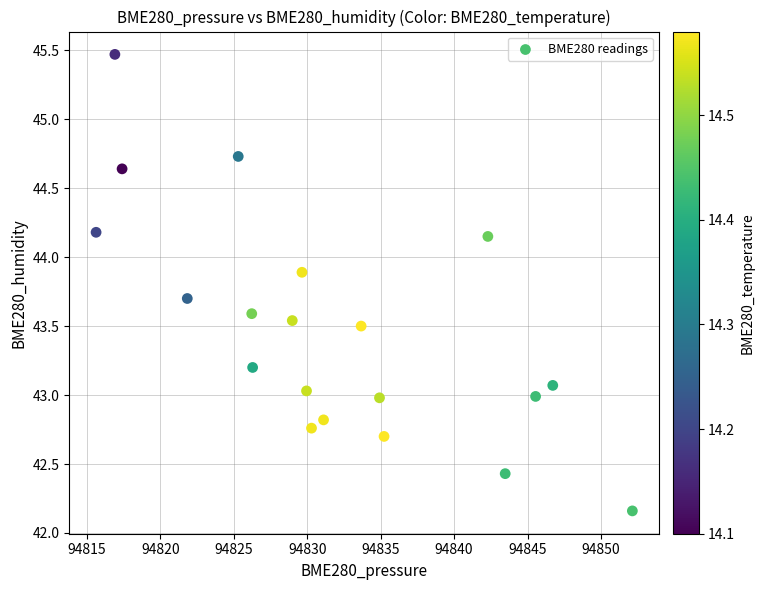

What is the range of Y values (max minus min)?

3.3